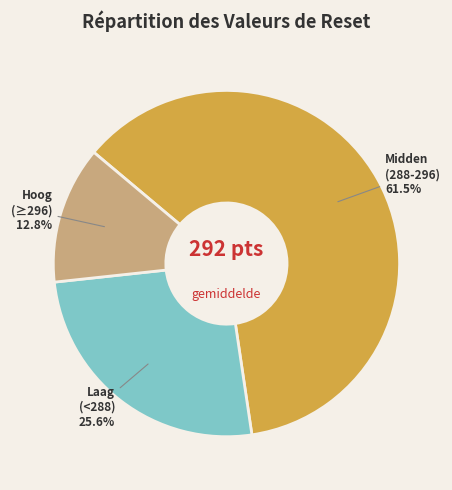

What is the ratio of the value at Hoog (≥296) to the value at Laag (<288)?

0.5